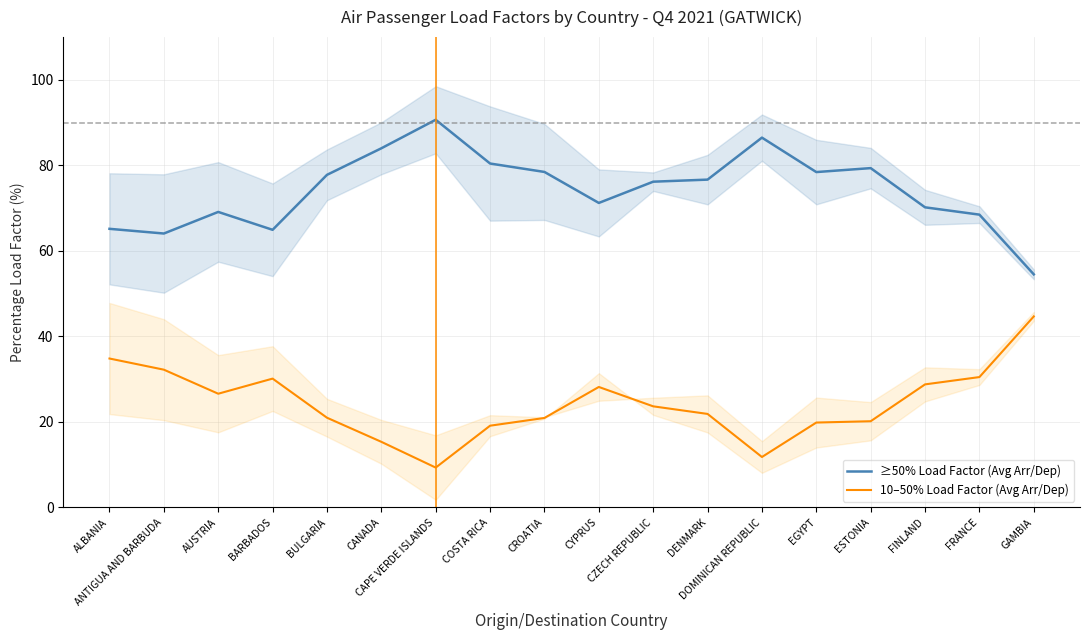

Which label corresponds to the smallest value in the chart?

CAPE VERDE ISLANDS